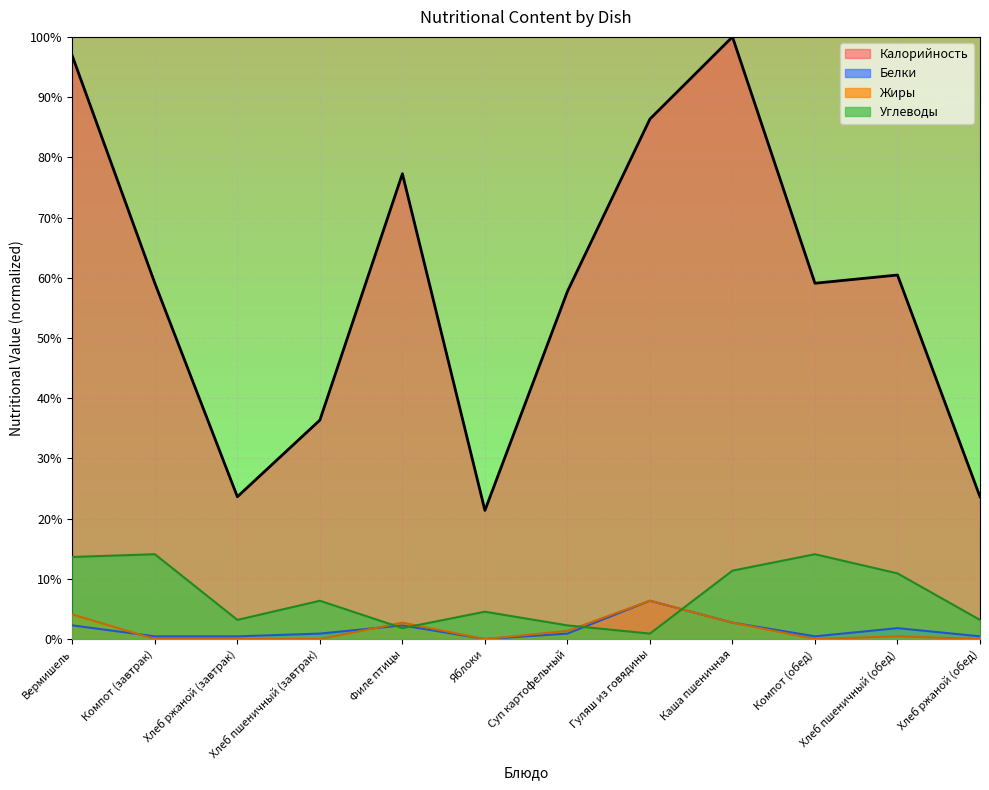

Reading left to right, transcribe all the data shown in this chart.

Калорийность: 96.8	59.1	23.6	36.4	77.3	21.4	57.7	86.4	100.0	59.1	60.5	23.6
Белки: 2.3	0.5	0.5	0.9	2.3	0.0	0.9	6.4	2.7	0.5	1.8	0.5
Жиры: 4.1	0.0	0.0	0.0	2.7	0.0	1.4	6.4	2.7	0.0	0.5	0.0
Углеводы: 13.6	14.1	3.2	6.4	1.8	4.5	2.3	0.9	11.4	14.1	10.9	3.2